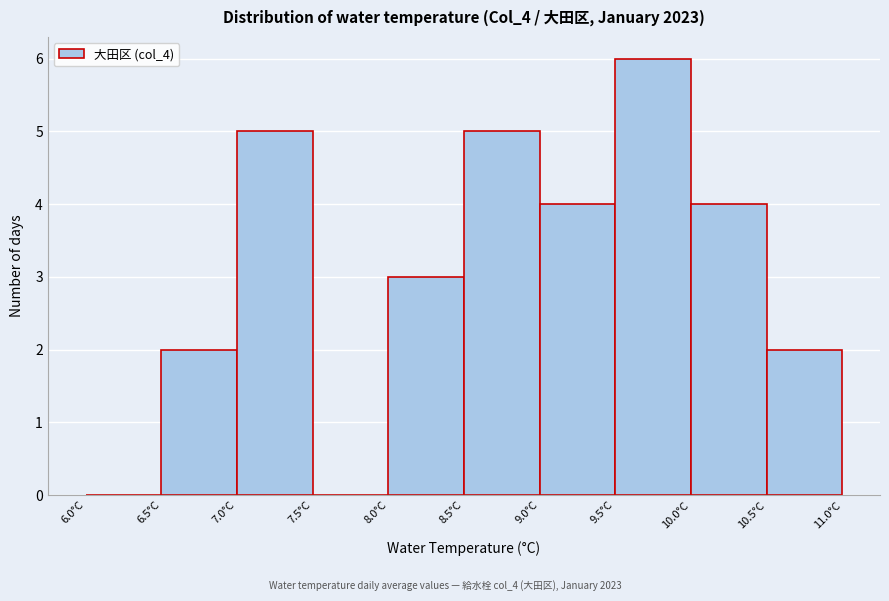

How tall is the bar that spans 6.5 to 7.0 on the x-axis? The values are not printed on the chart, so give them approximately, as read against the axis.

2